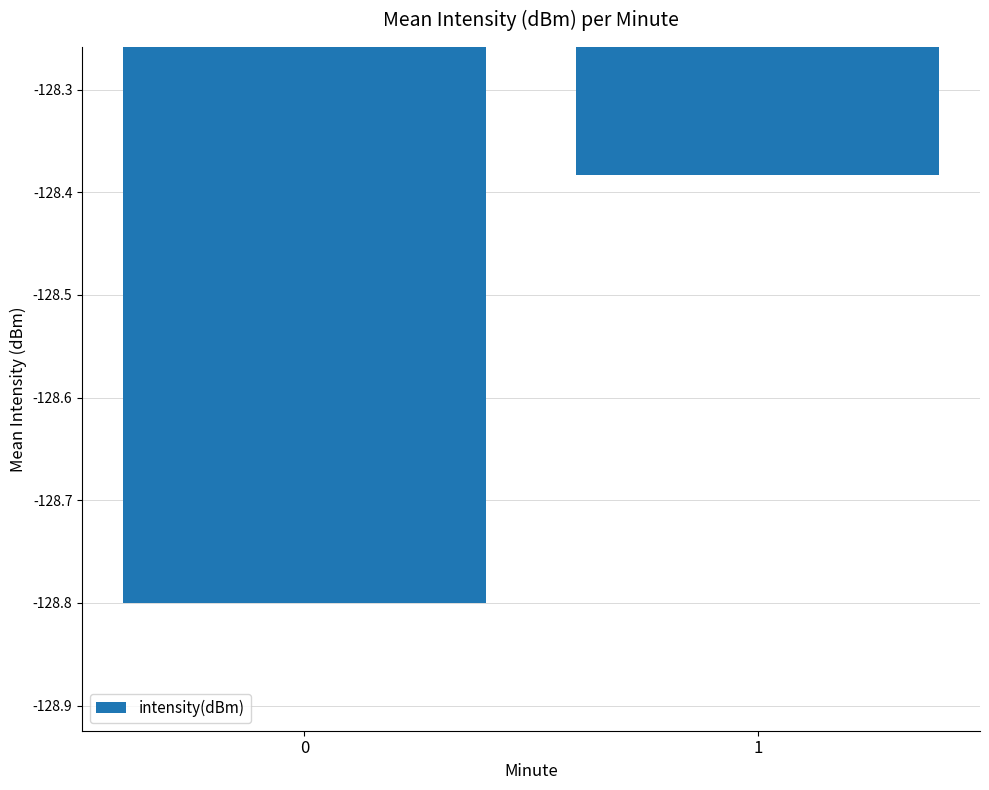

Rank the categories by value from highest to lowest.

1, 0